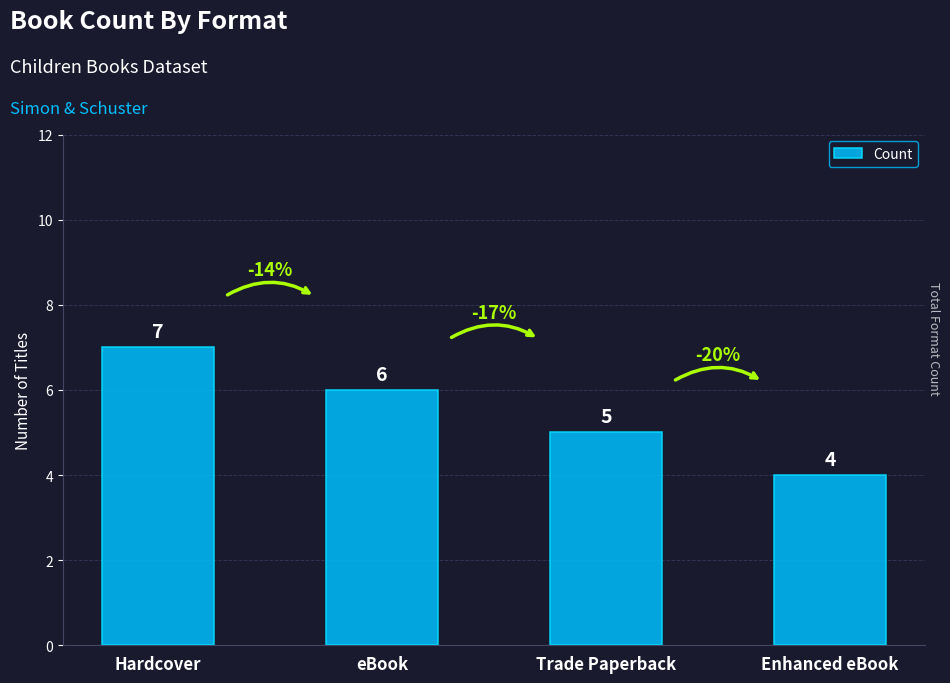

Reading right to left, transcribe all the data shown in this chart.

4	5	6	7